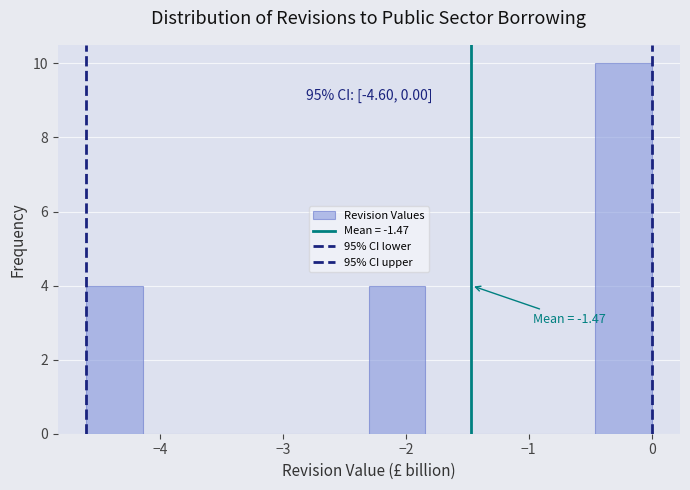

Which range on the x-axis has the tallest bar?

-0.46 to 0.00